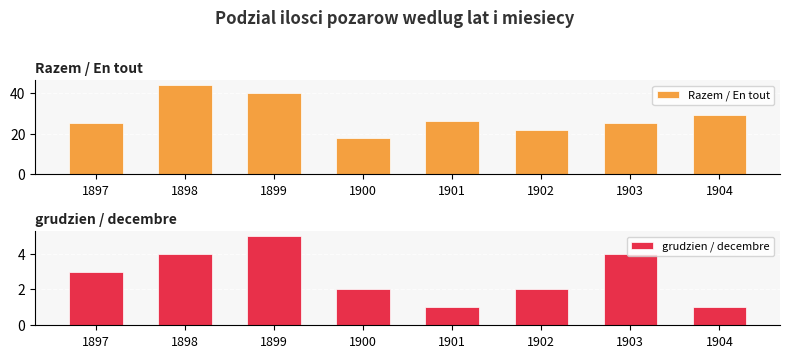

What is the difference between the grudzien / decembre values at 1903 and 1904?

3